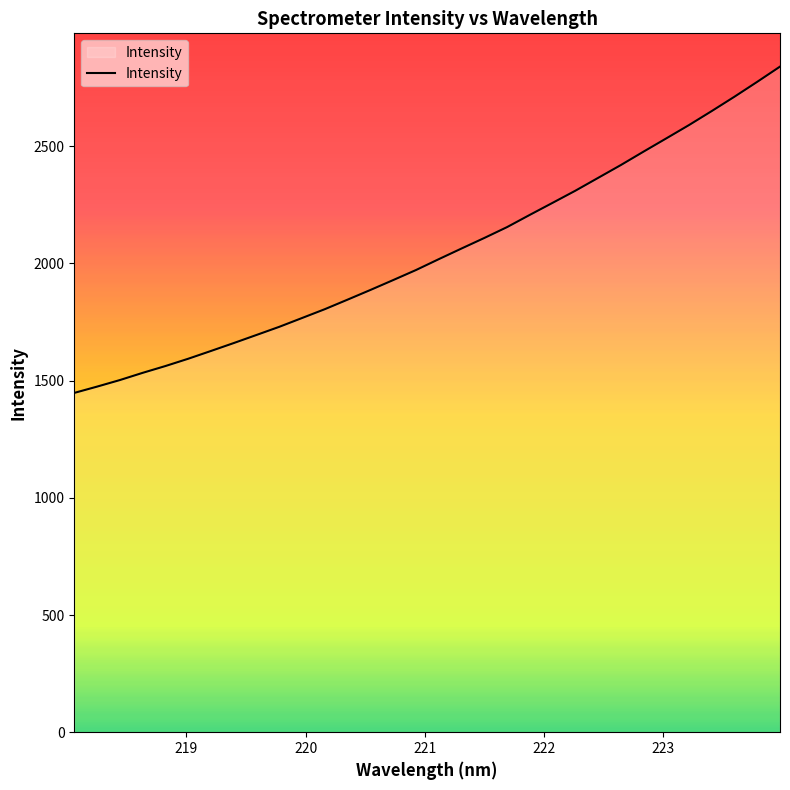

How many lines are shown in the chart?

1